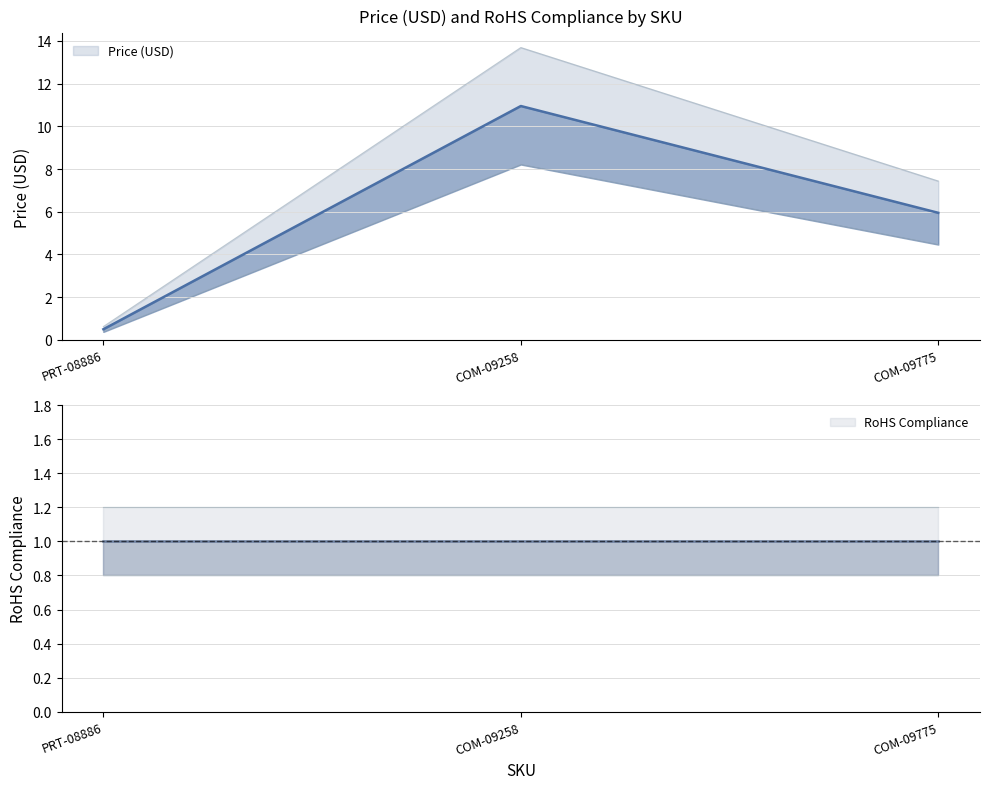

List the labels in order of value, smallest first.

PRT-08886, COM-09775, COM-09258